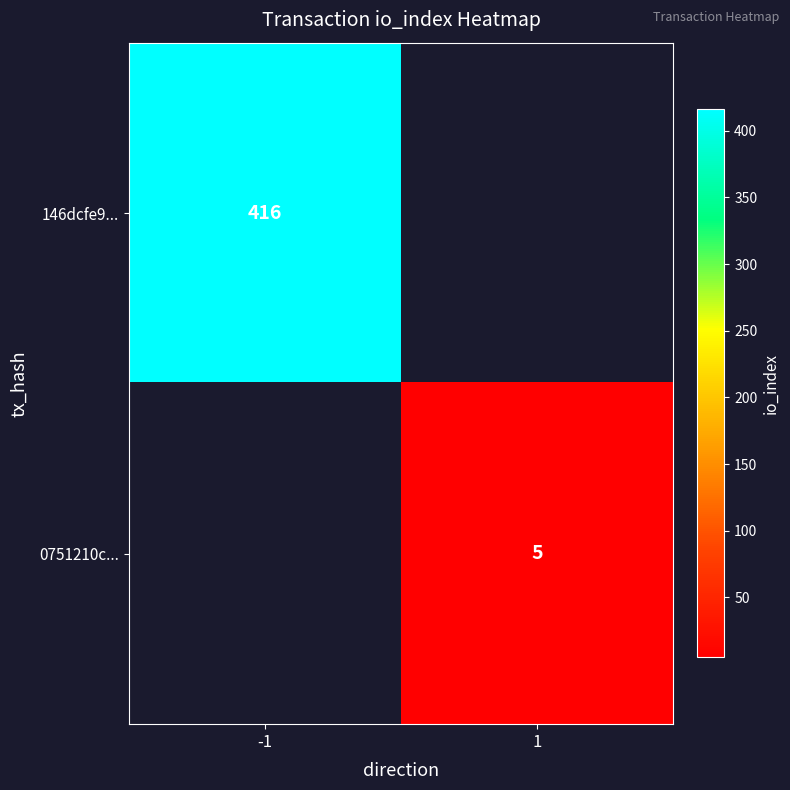

The value of 0751210c... at 1 is 3. True or false?

False